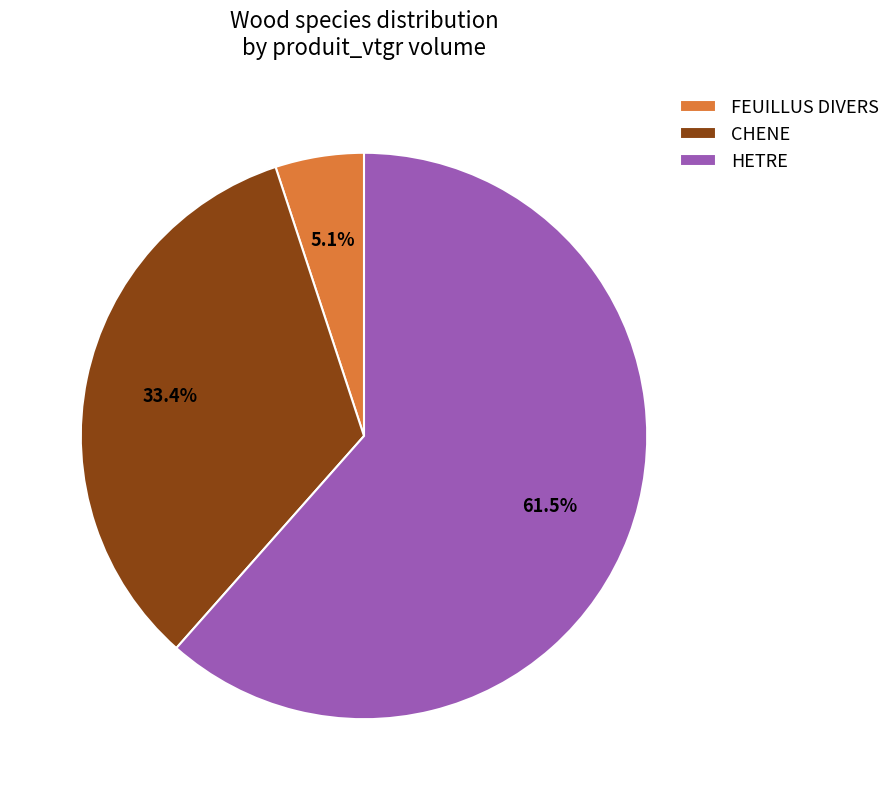

Rank the categories by value from lowest to highest.

FEUILLUS DIVERS, CHENE, HETRE